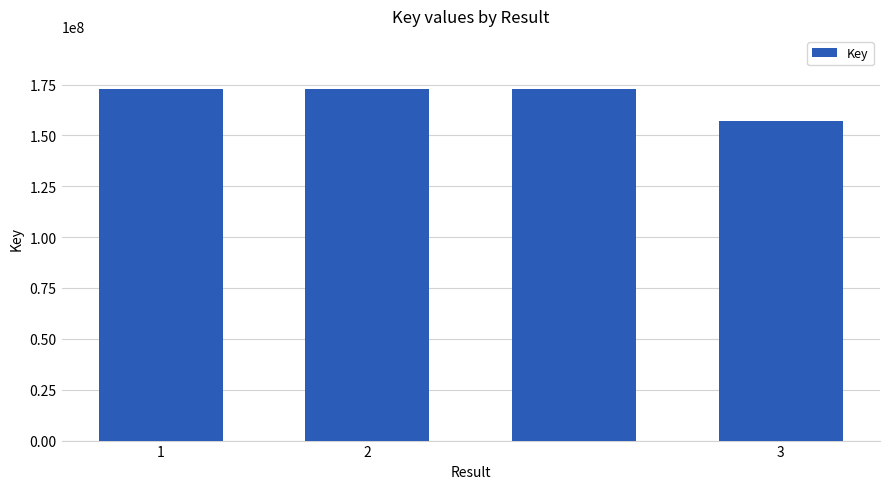

What is the sum of all values?

675831402